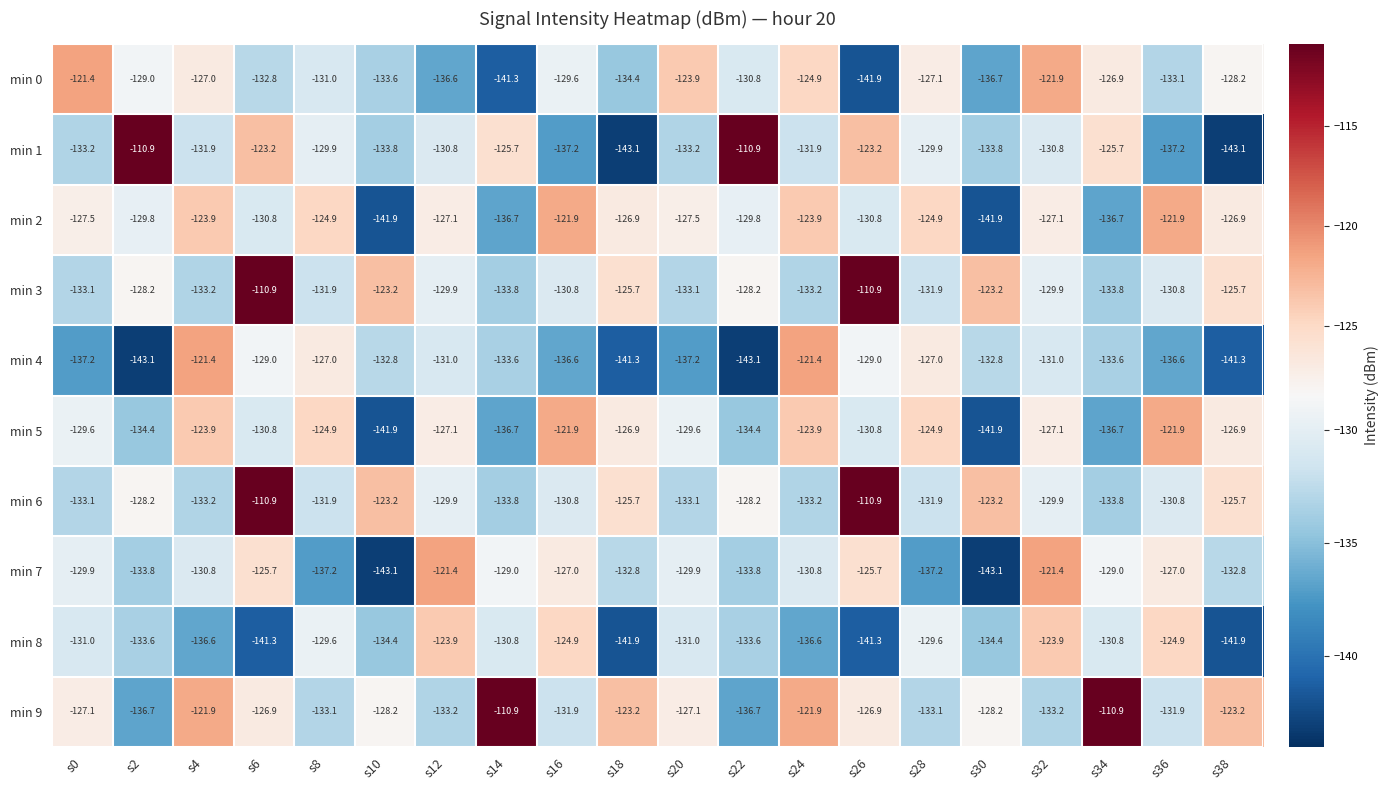

The value of min 0 at s18 is -134.4. True or false?

True